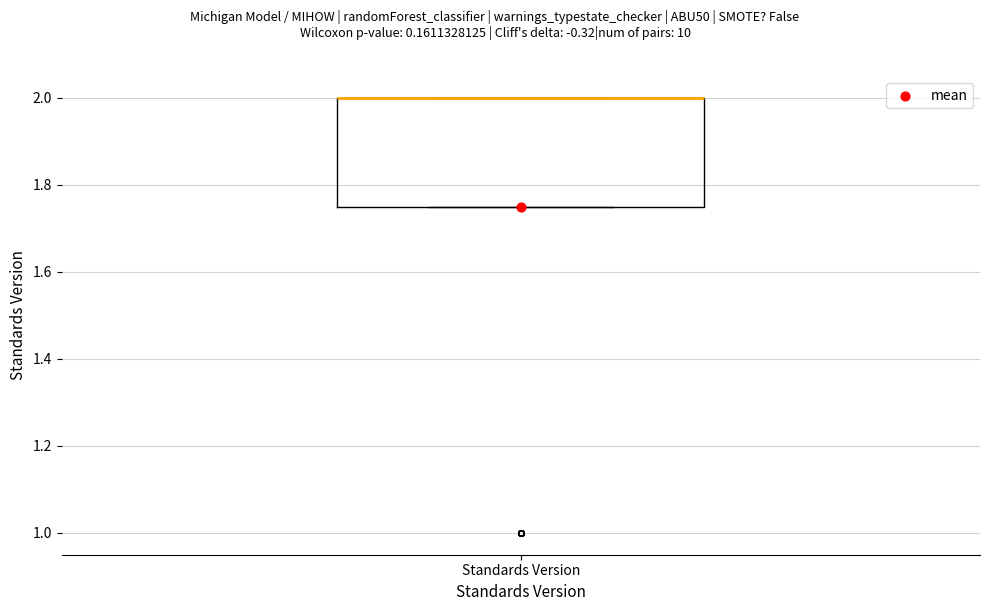

Read this box plot against the y-axis: the position of the median line, the range covered by the box, and the ends of both whiskers. The values are not printed on the chart, so give them approximately, as read against the axis.

median 2.00 (drawn on the box's upper edge), box 1.76 to 2.00, whiskers 1.76 to 2.00